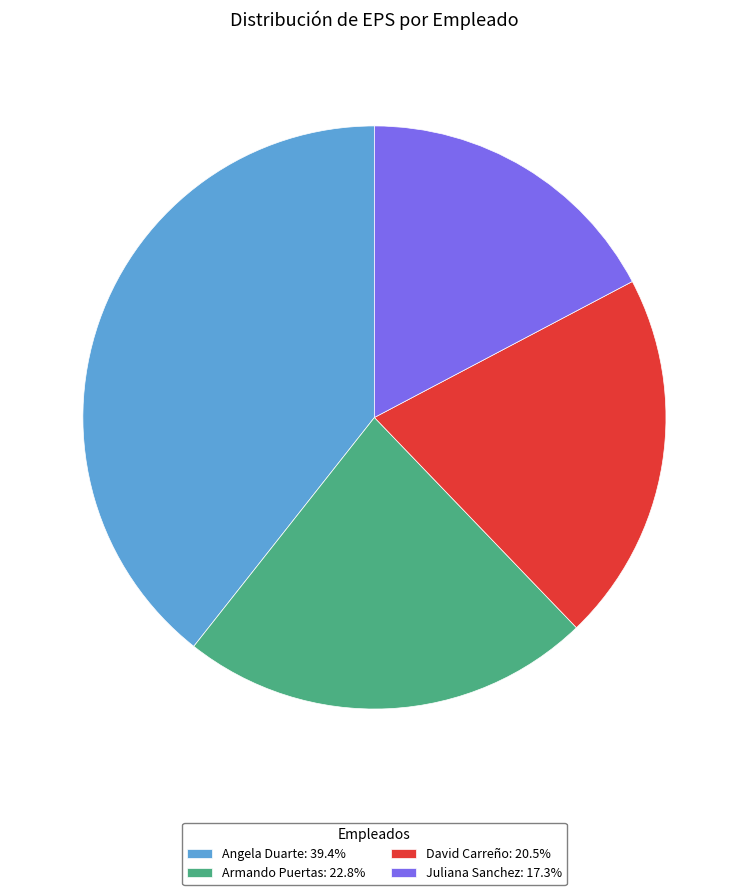

Count the number of slices in the pie.

4